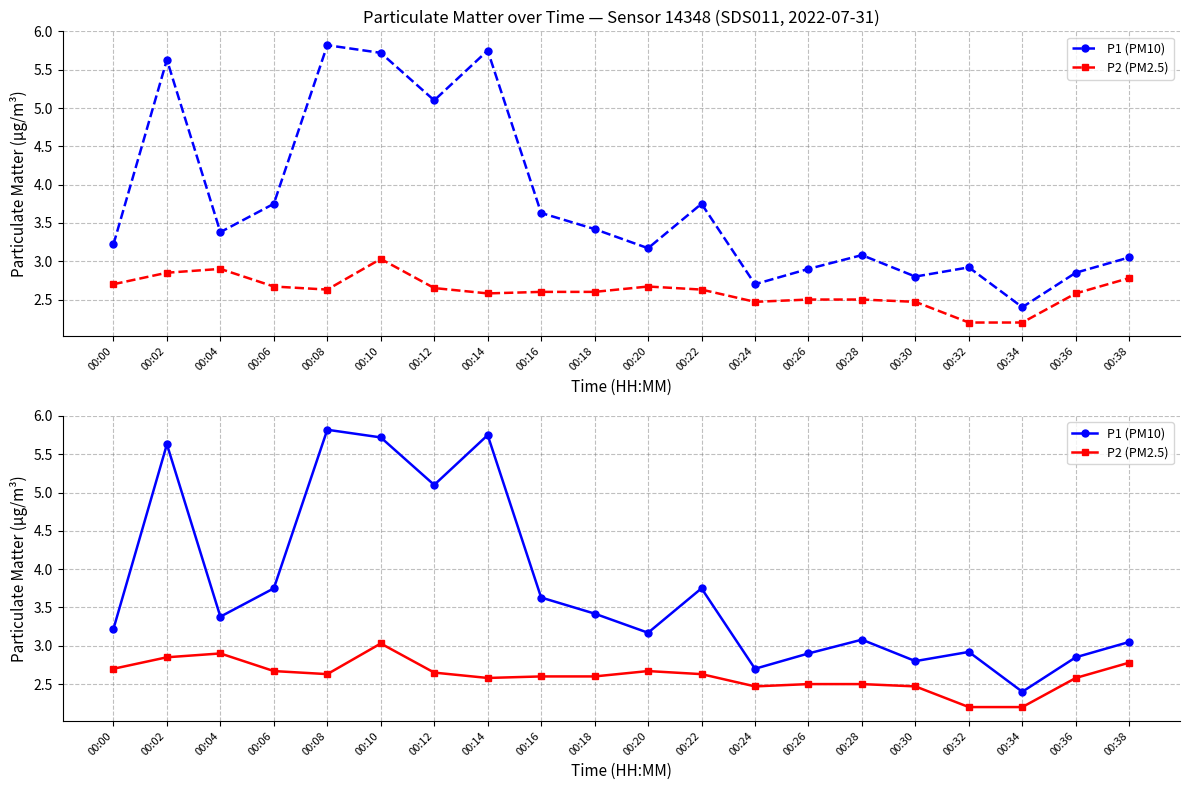

Which series has the widest spread of values?

P1 (PM10)